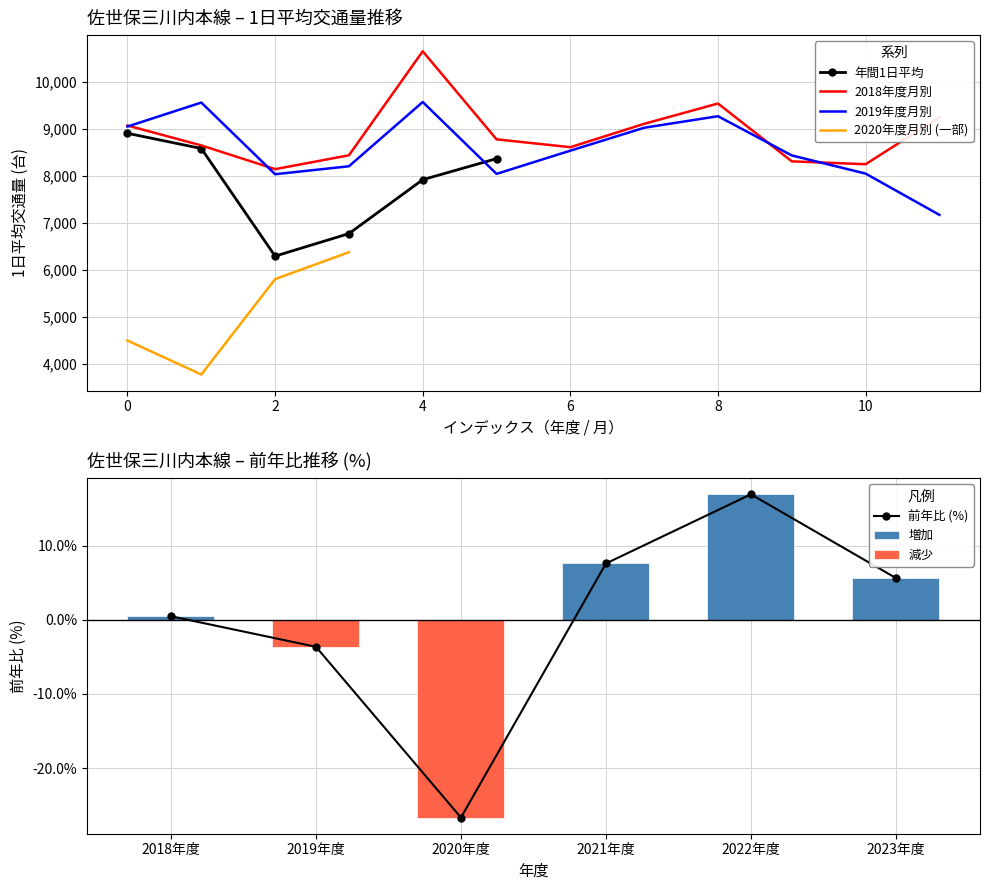

What is the label of the 4th bar from the left?

2021年度